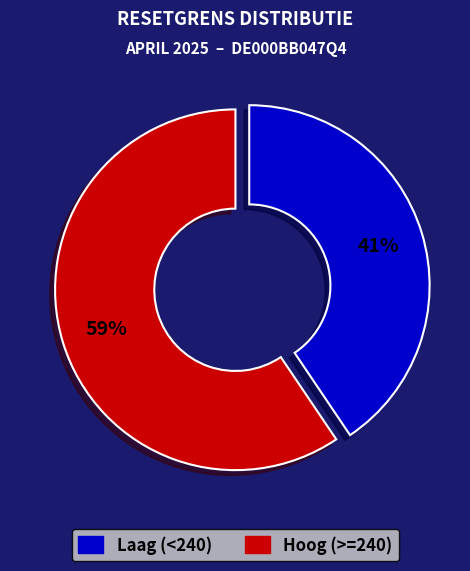

Count the number of slices in the pie.

2